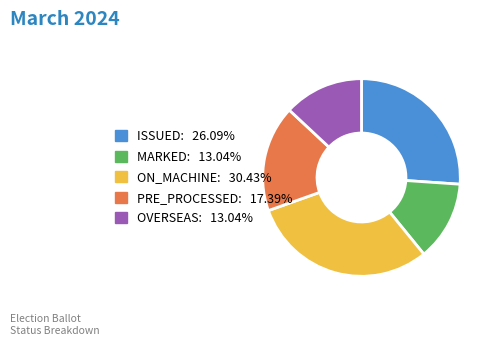

Does any single category account for the majority?

No